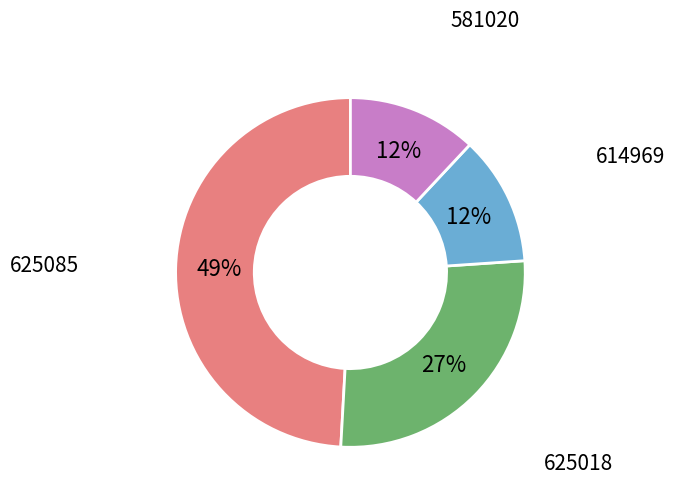

How many segments does this pie chart have?

4